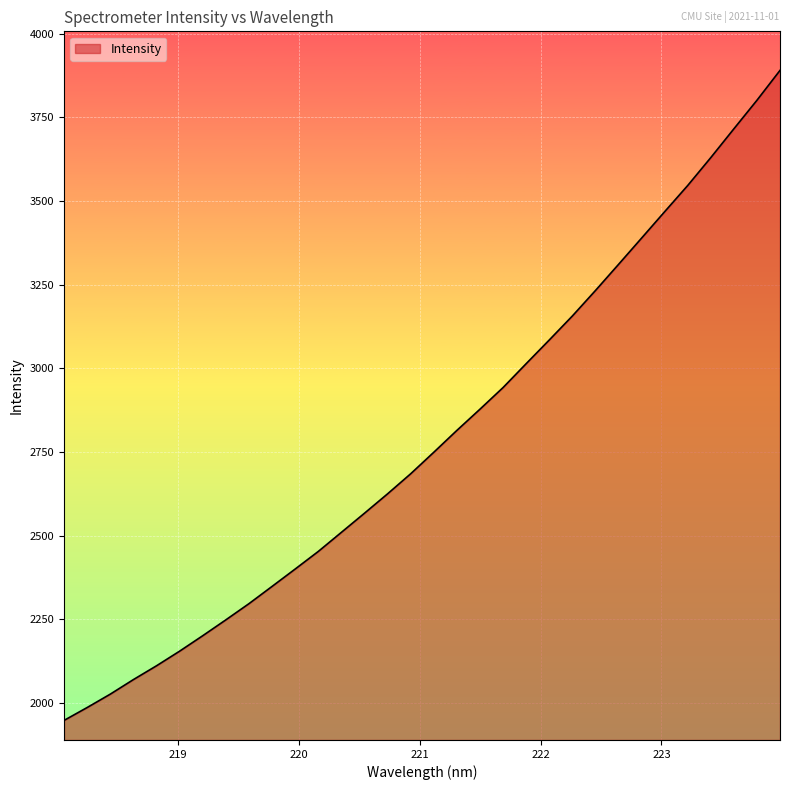

What is the sum of all values?

89241.4